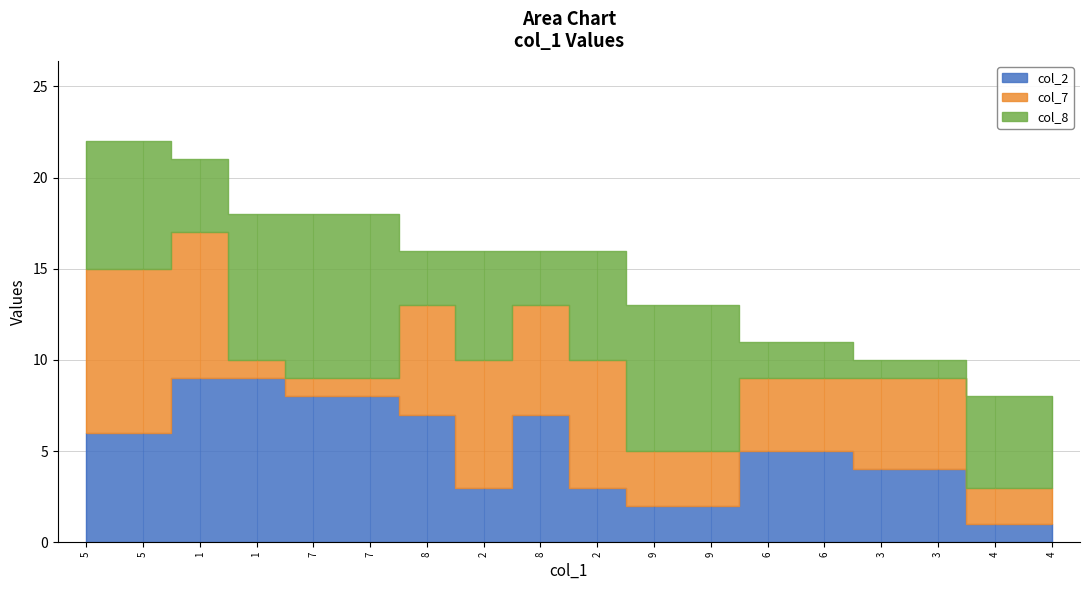

What is the sum of the col_7 values at 9 and 3?

8